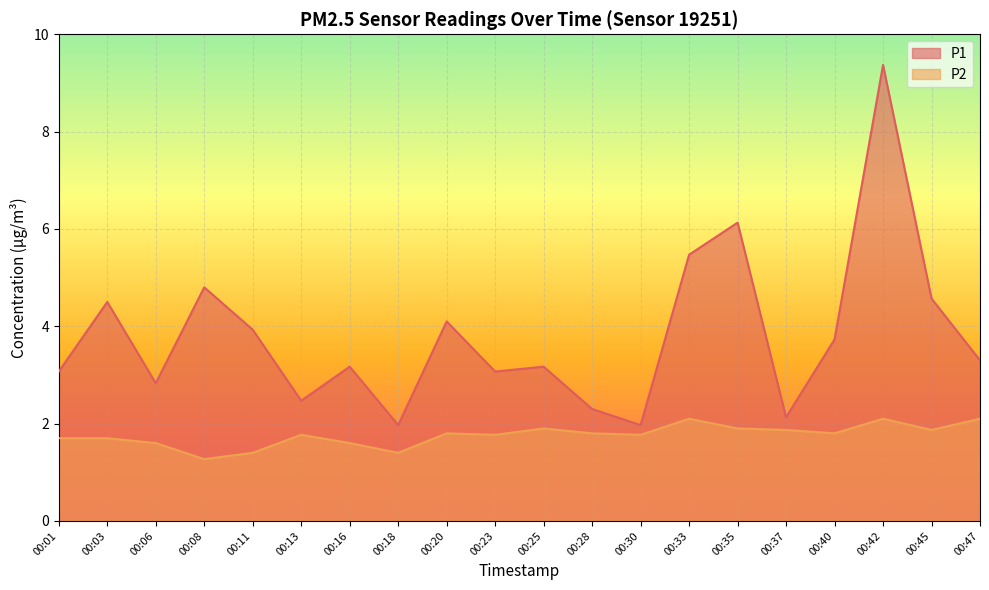

Reading right to left, what are all the values shown in this chart?

P1: 00:47=3.3	00:45=4.6	00:42=9.4	00:40=3.7	00:37=2.1	00:35=6.1	00:33=5.5	00:30=2.0	00:28=2.3	00:25=3.2	00:23=3.1	00:20=4.1	00:18=2.0	00:16=3.2	00:13=2.5	00:11=3.9	00:08=4.8	00:06=2.8	00:03=4.5	00:01=3.1
P2: 00:47=2.1	00:45=1.9	00:42=2.1	00:40=1.8	00:37=1.9	00:35=1.9	00:33=2.1	00:30=1.8	00:28=1.8	00:25=1.9	00:23=1.8	00:20=1.8	00:18=1.4	00:16=1.6	00:13=1.8	00:11=1.4	00:08=1.3	00:06=1.6	00:03=1.7	00:01=1.7